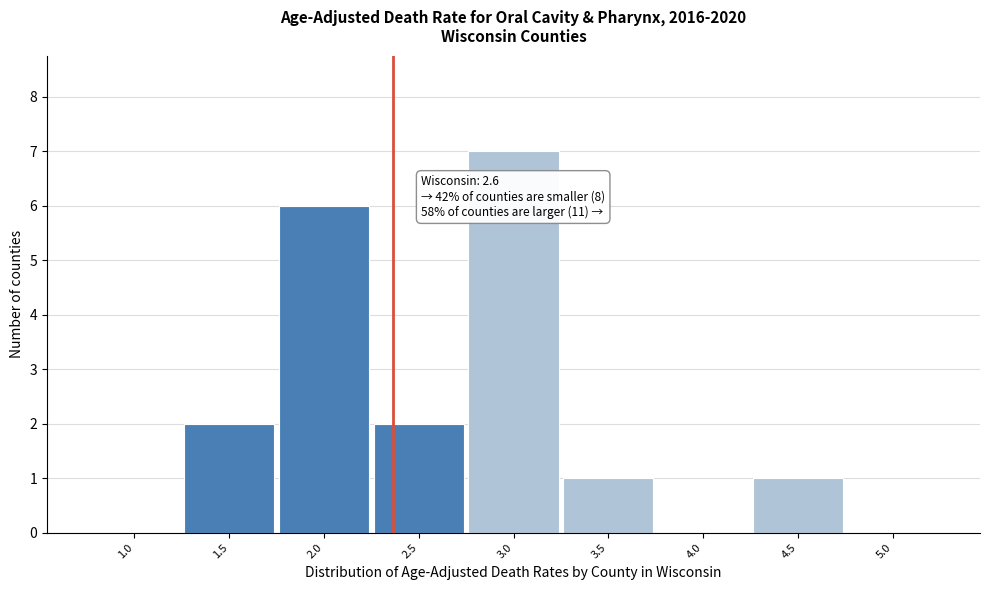

Reading left to right, what are all the values shown in this chart?

1.0=0	1.5=2	2.0=6	2.5=2	3.0=7	3.5=1	4.0=0	4.5=1	5.0=0